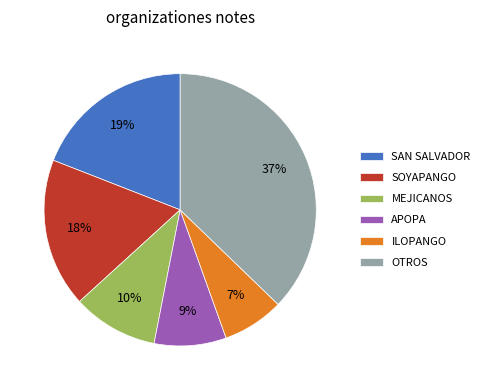

What is the ratio of the value at SAN SALVADOR to the value at OTROS?

0.5